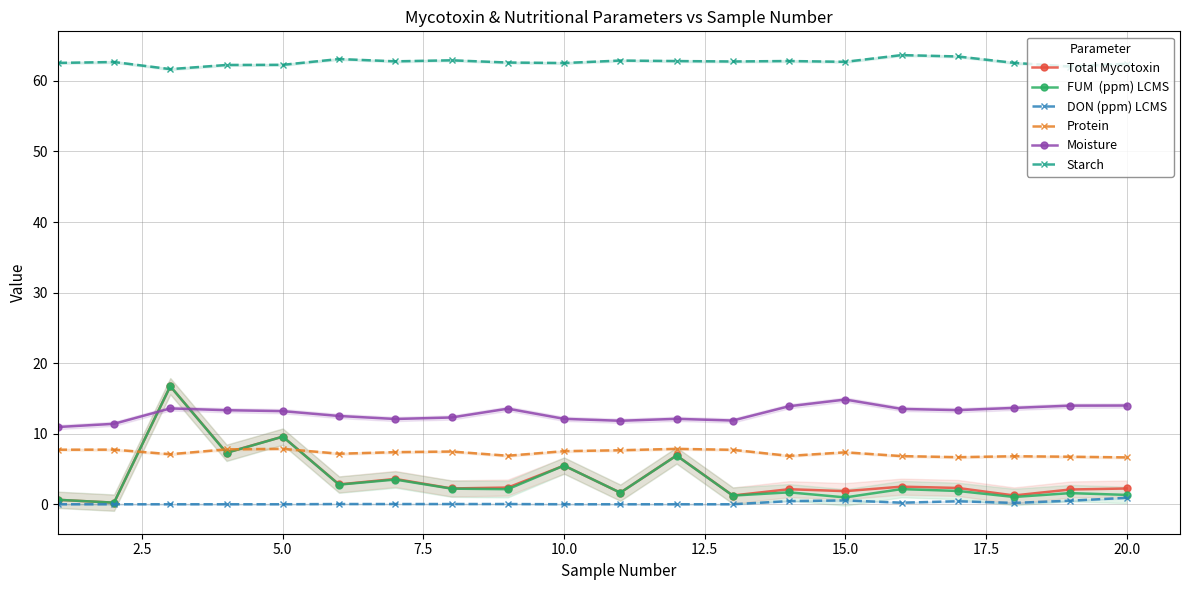

How many values in the DON (ppm) LCMS series exceed 0?

11